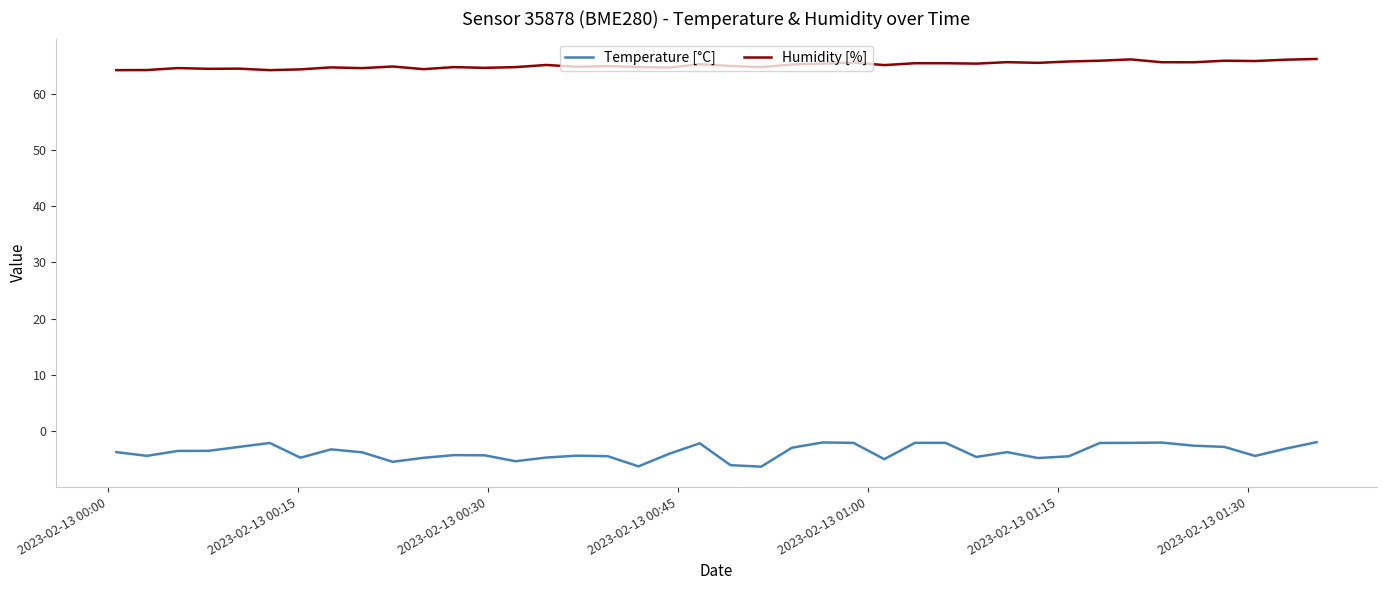

How many lines are shown in the chart?

2